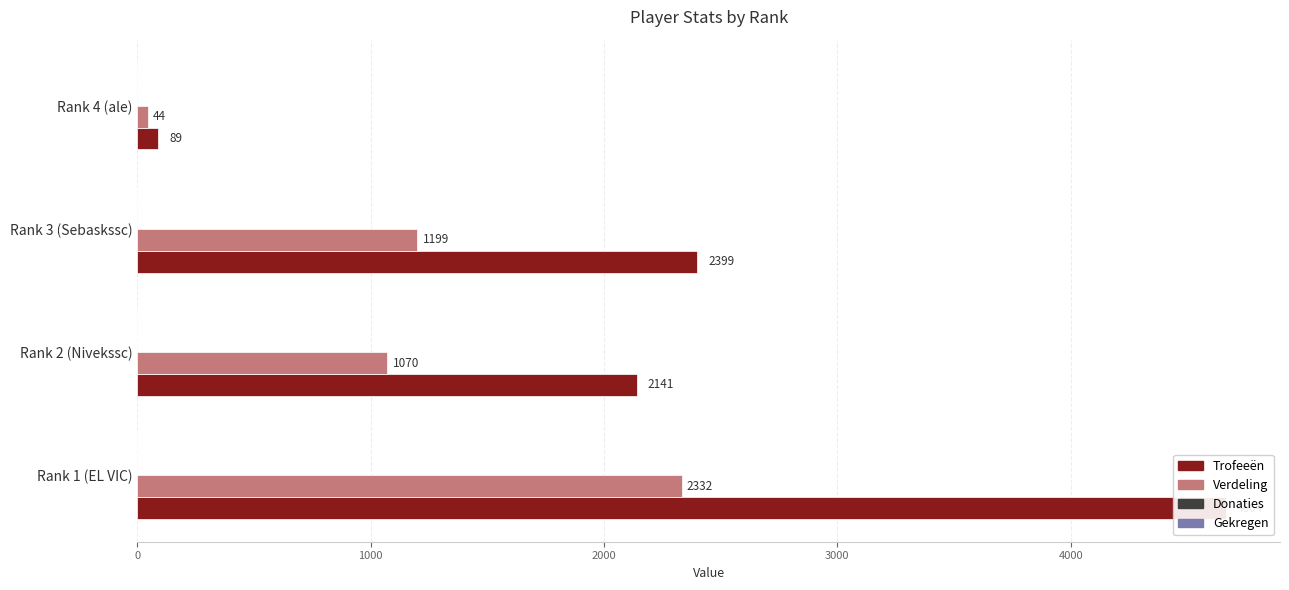

At how many categories does at least one series exceed 585?

3